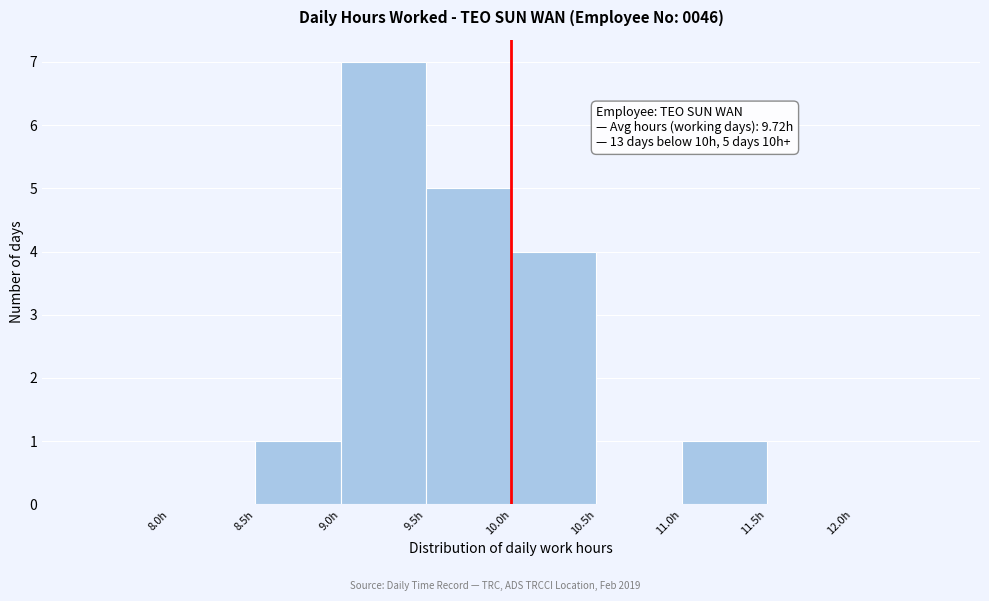

Over which range of the x-axis is the bar tallest?

9.0 to 9.5